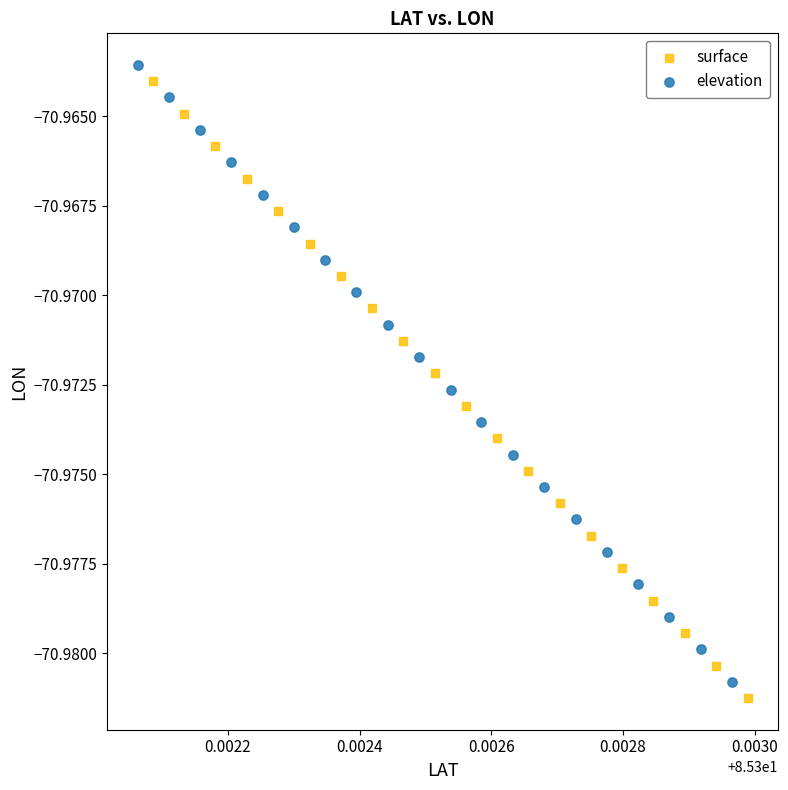

What are all the series names shown in the legend?

surface, elevation